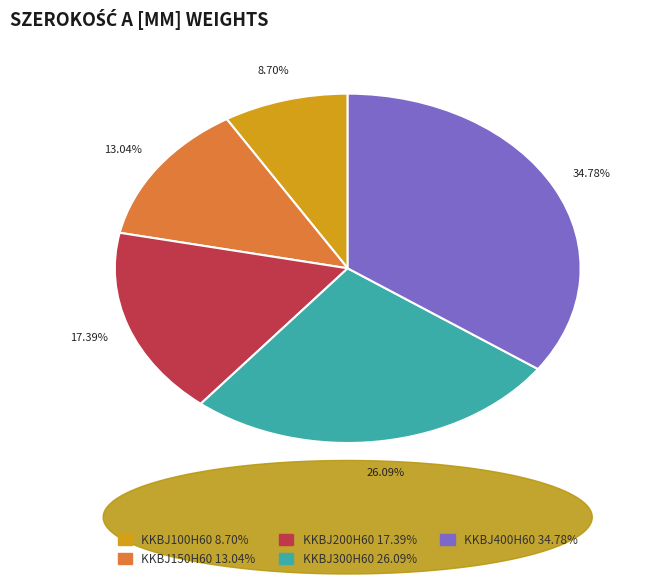

To the nearest percent, what percentage of the pie is KKBJ150H60?

13%